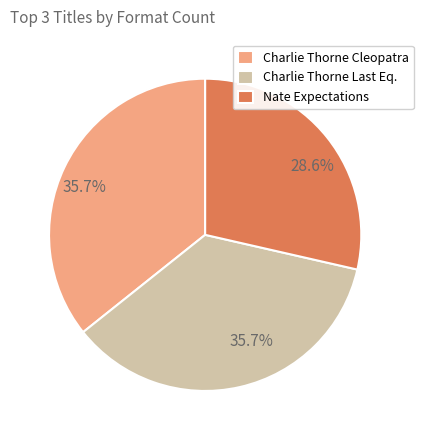

What is the smallest slice in the pie chart?

Nate Expectations